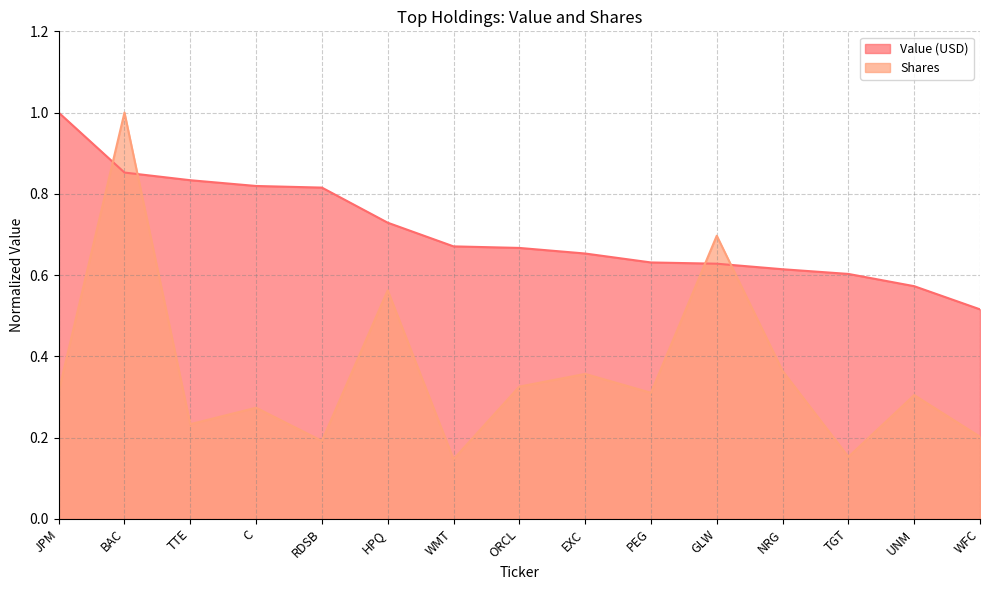

Reading left to right, what are all the values shown in this chart?

Value (USD): 1.0	0.9	0.8	0.8	0.8	0.7	0.7	0.7	0.7	0.6	0.6	0.6	0.6	0.6	0.5
Shares: 0.3	1.0	0.2	0.3	0.2	0.6	0.1	0.3	0.4	0.3	0.7	0.4	0.2	0.3	0.2